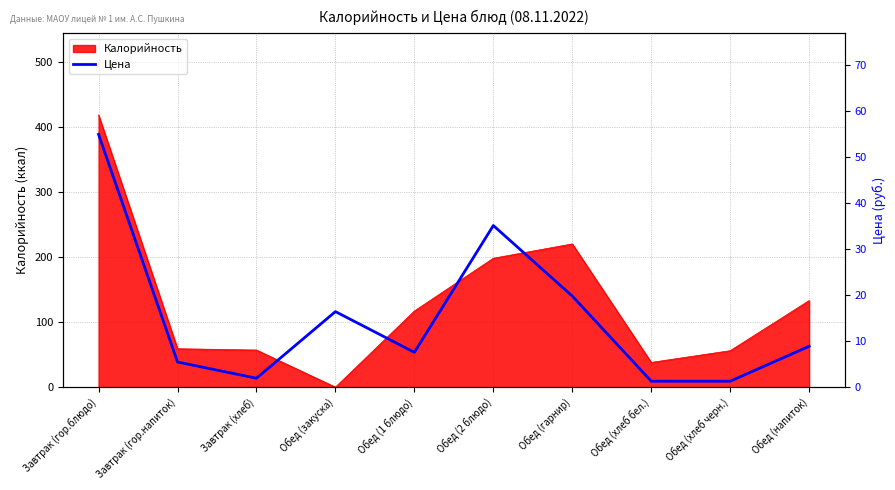

The value of Калорийность at Завтрак (гор.блюдо) is 164. True or false?

False